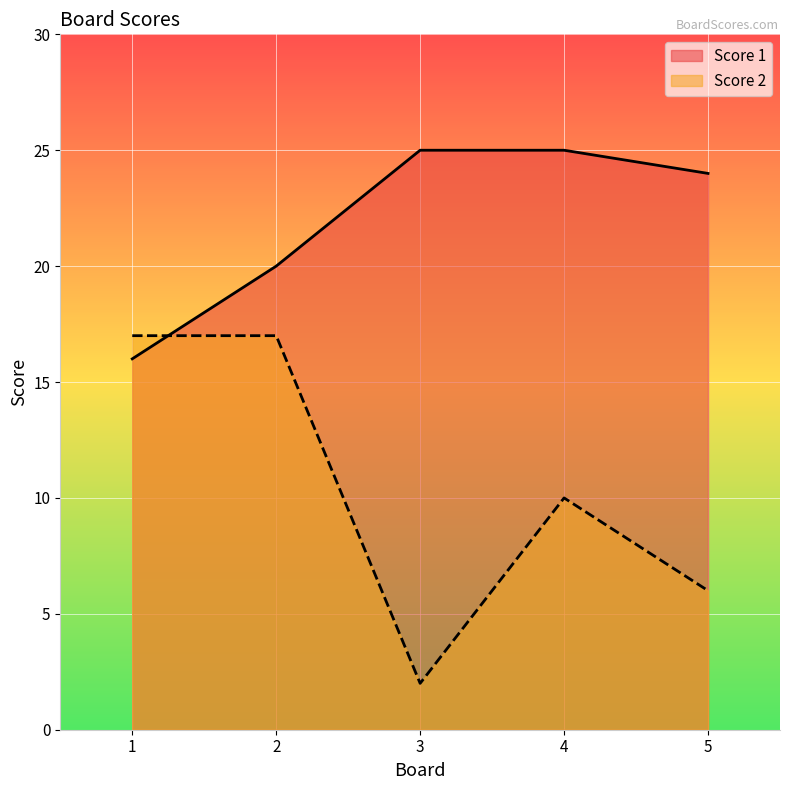

True or false: Score 2 and Score 1 cross at least once.

True